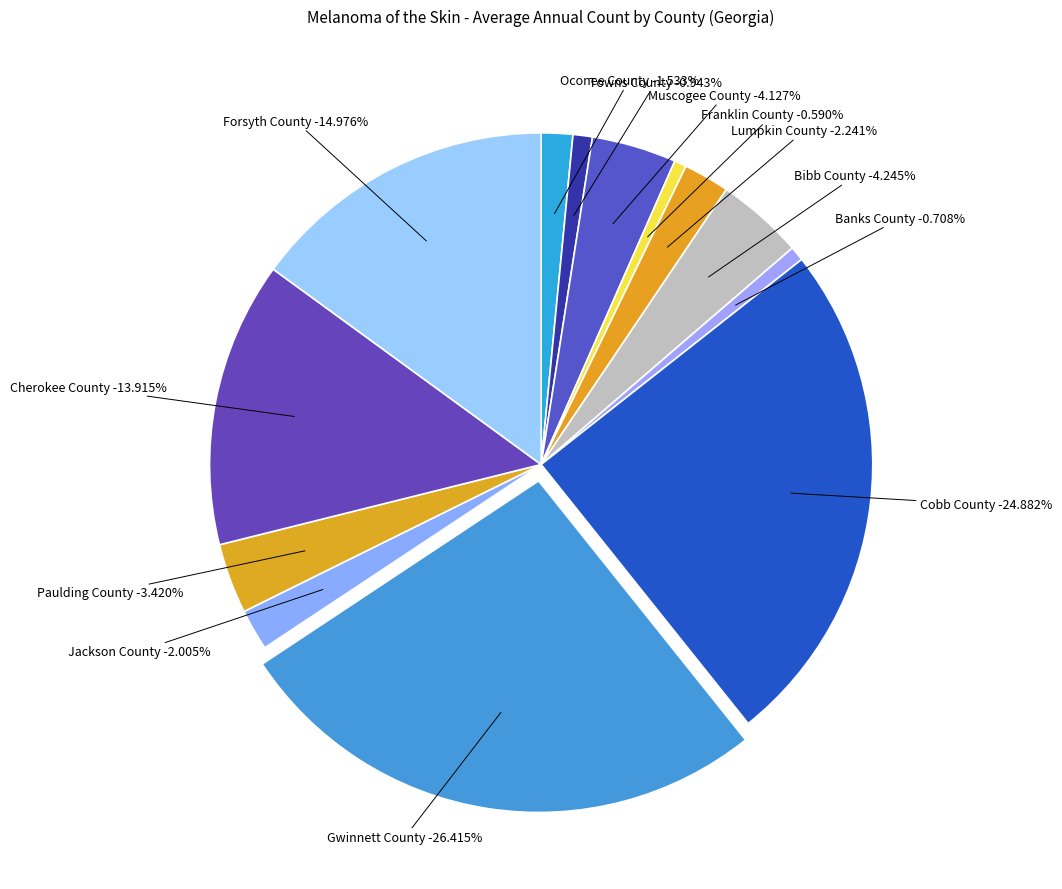

How many slices are in this pie chart?

13